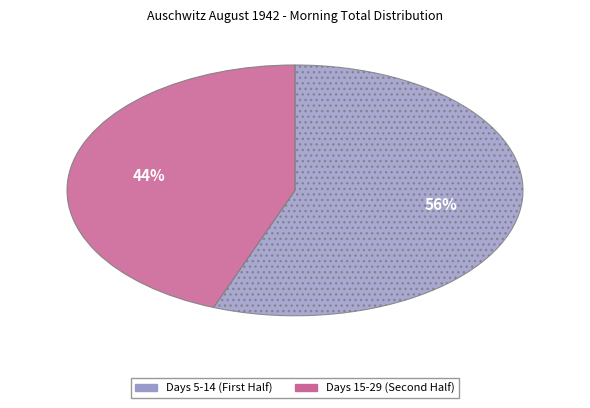

To the nearest percent, what is the average slice percentage?

50%